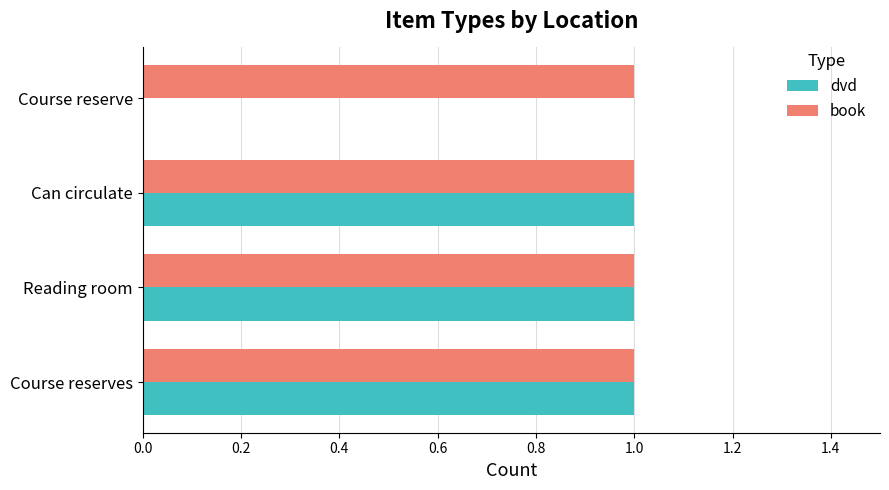

What is the sum of all book values?

4